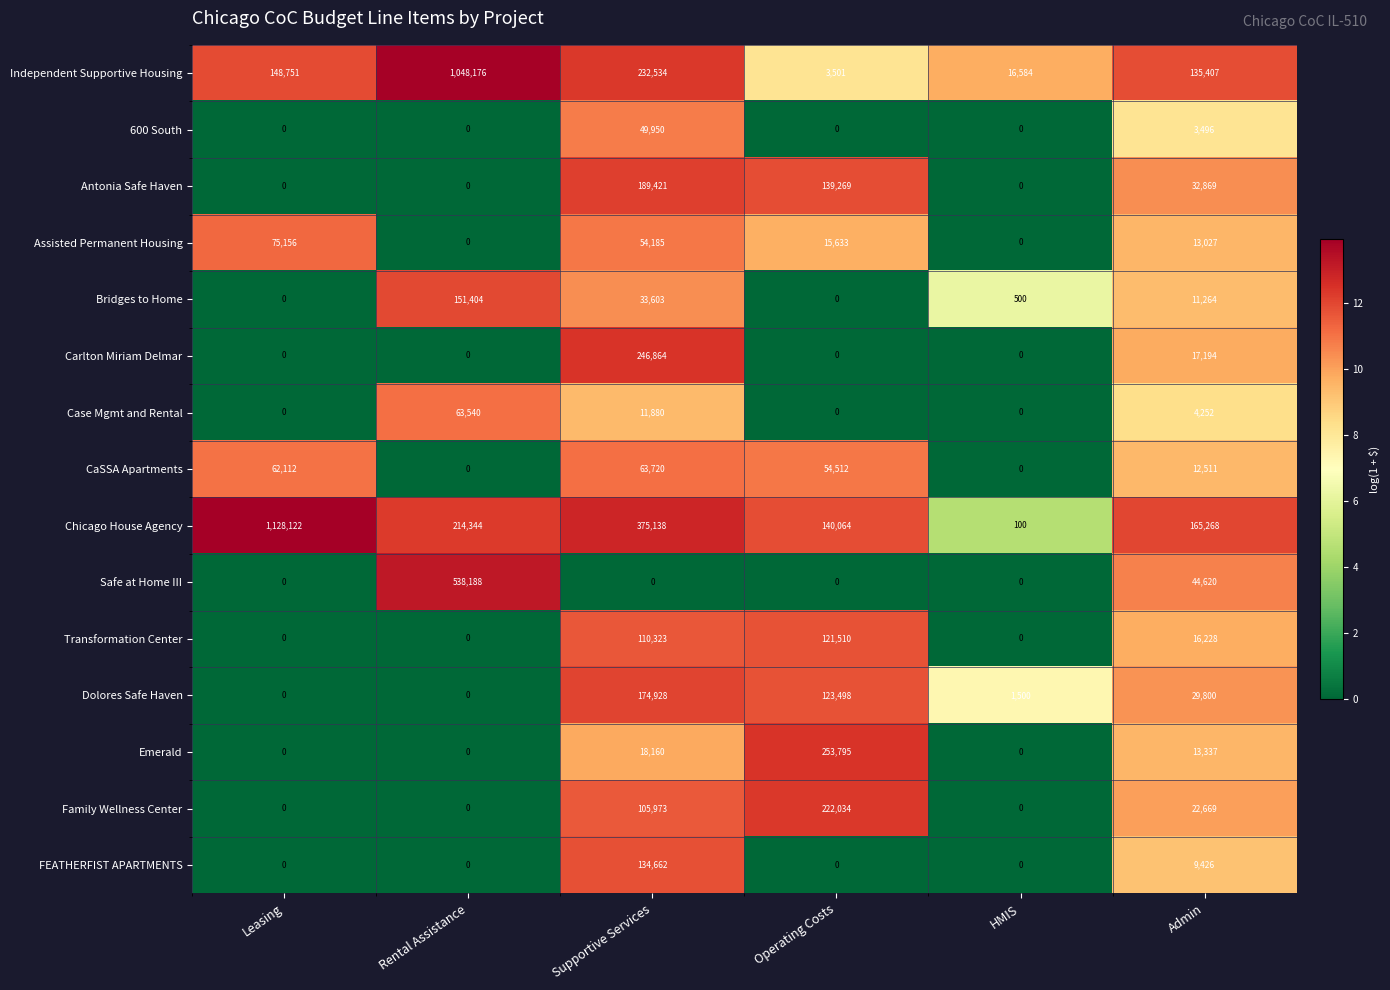

What is the difference between the maximum and minimum values in the FEATHERFIST APARTMENTS series?

134662